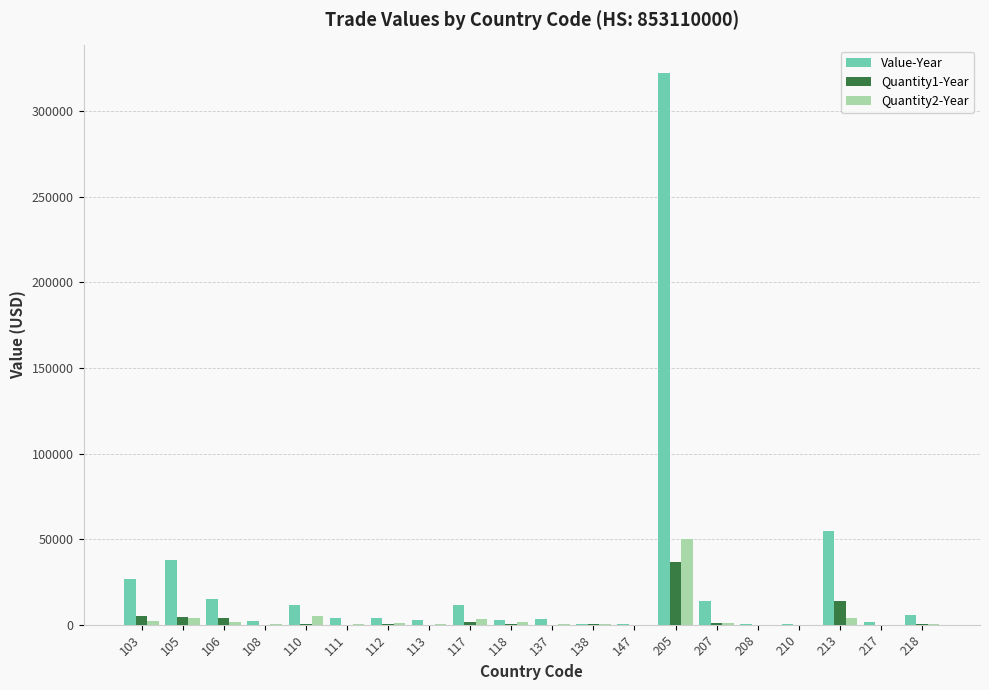

What value does the Quantity2-Year series have at 105, to the nearest 100?

4100